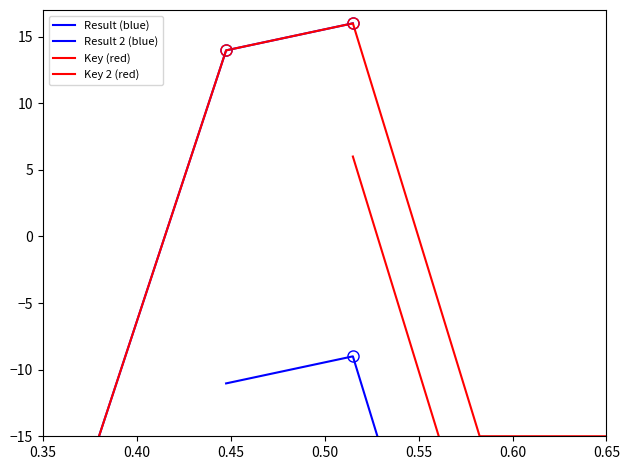

What is the value of the 4th point from the left?

-15.0